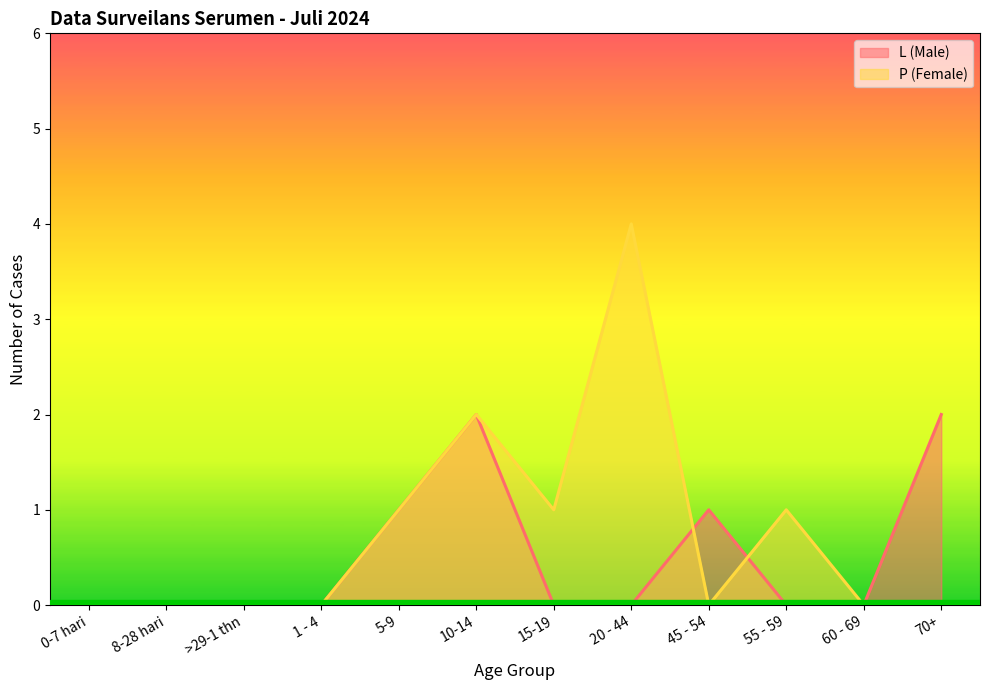

How many interior local peaks does the P (Female) series have?

3